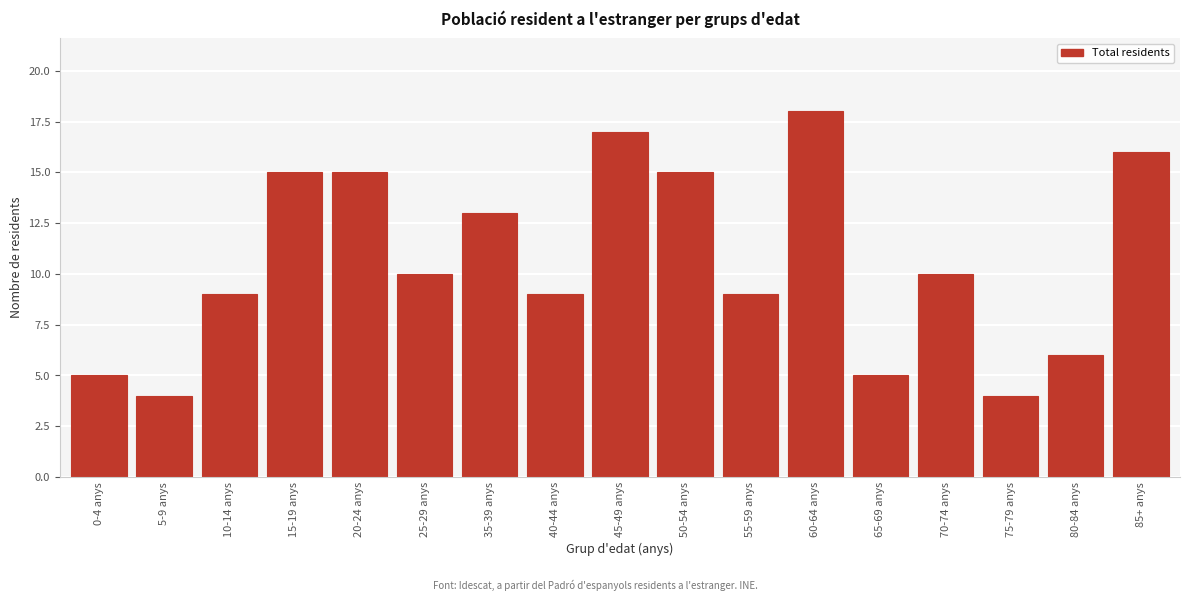

Reading right to left, transcribe all the data shown in this chart.

85+ anys=16	80-84 anys=6	75-79 anys=4	70-74 anys=10	65-69 anys=5	60-64 anys=18	55-59 anys=9	50-54 anys=15	45-49 anys=17	40-44 anys=9	35-39 anys=13	25-29 anys=10	20-24 anys=15	15-19 anys=15	10-14 anys=9	5-9 anys=4	0-4 anys=5